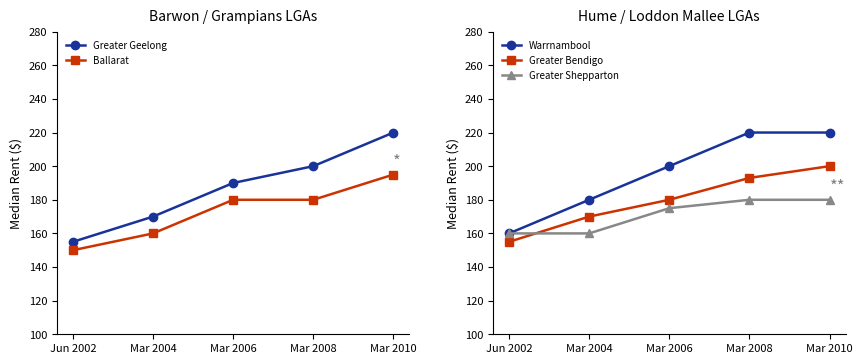

Reading left to right, what are all the values shown in this chart?

Greater Geelong: 155	170	190	200	220
Ballarat: 150	160	180	180	195
Warrnambool: 160	180	200	220	220
Greater Bendigo: 155	170	180	193	200
Greater Shepparton: 160	160	175	180	180